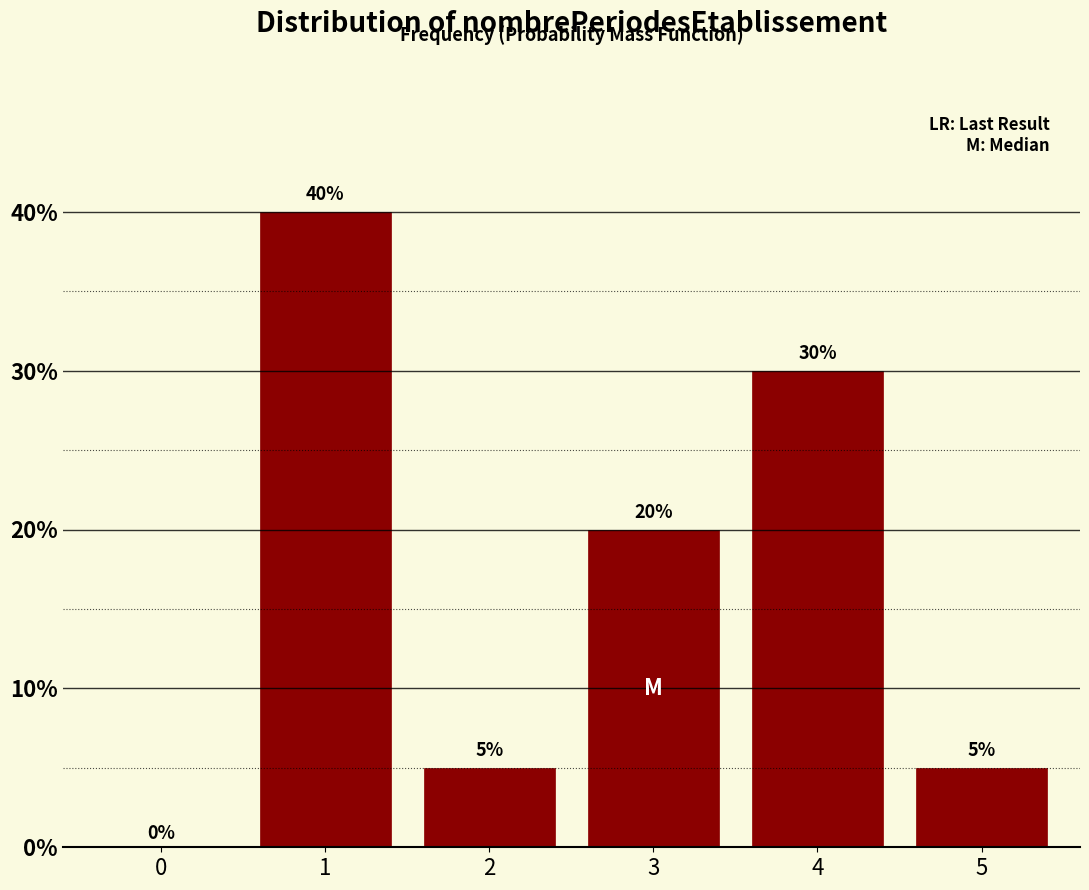

Reading left to right, what are all the values shown in this chart?

0=0	1=40	2=5	3=20	4=30	5=5